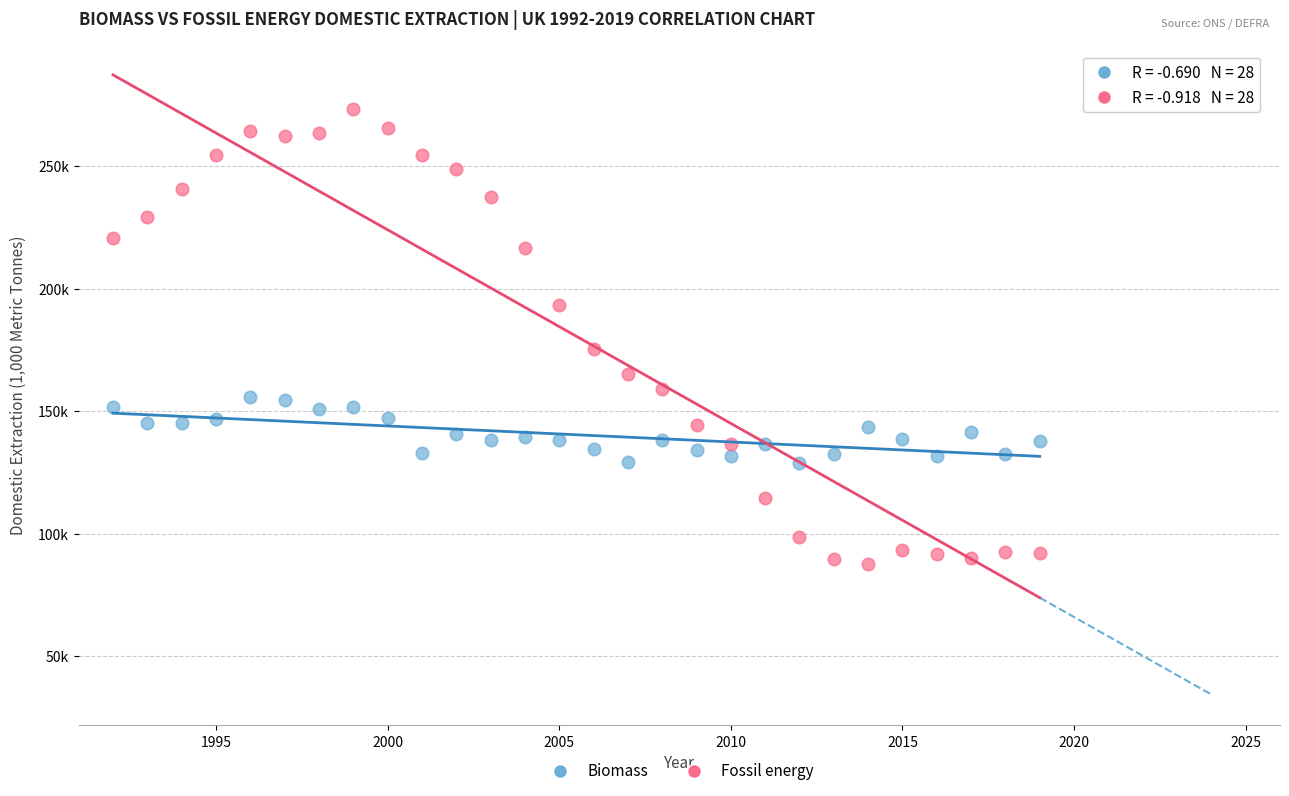

Which series has the largest Y range (max minus min)?

Fossil energy